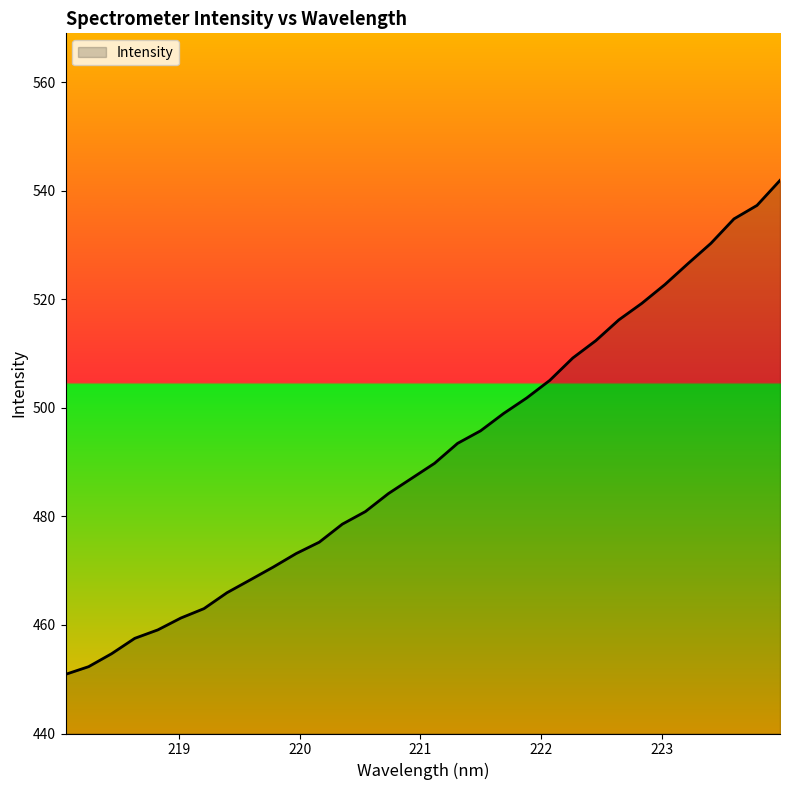

What is the difference between the maximum and minimum values?

91.0